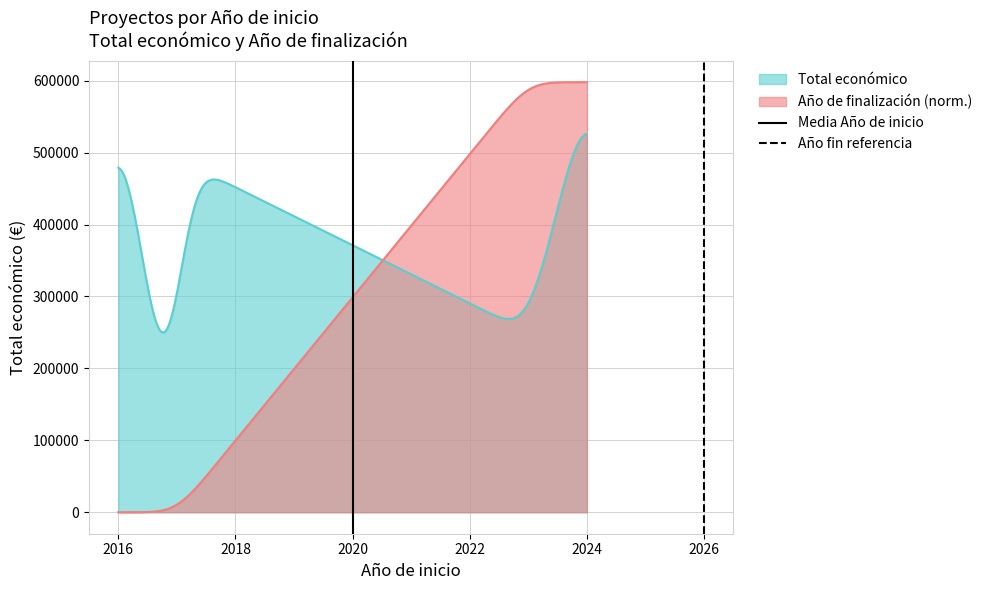

What is the lowest value of the Total económico series?

250025.3